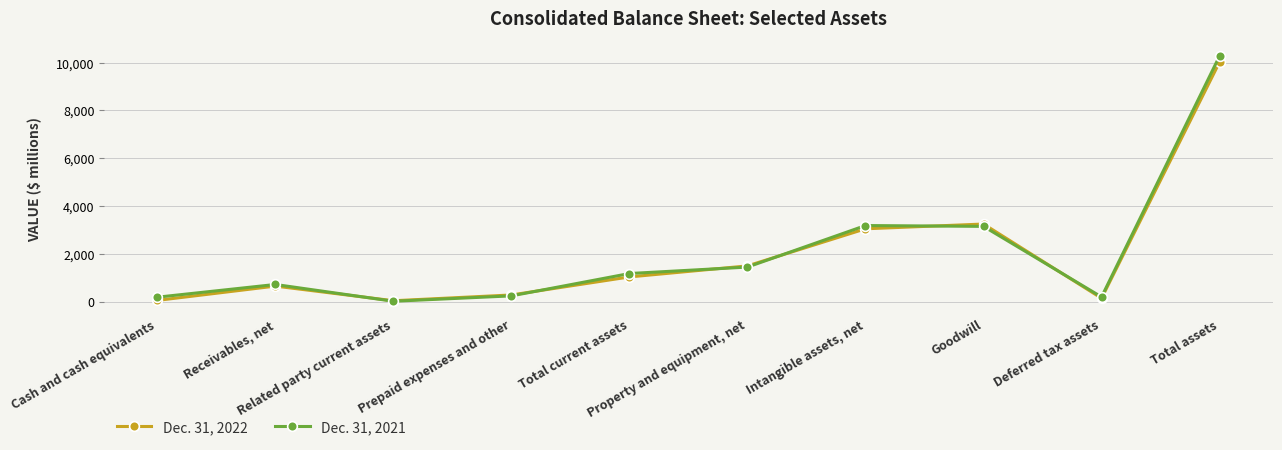

In Dec. 31, 2021, how many points are higher than both neighbors (excluding endpoints)?

2